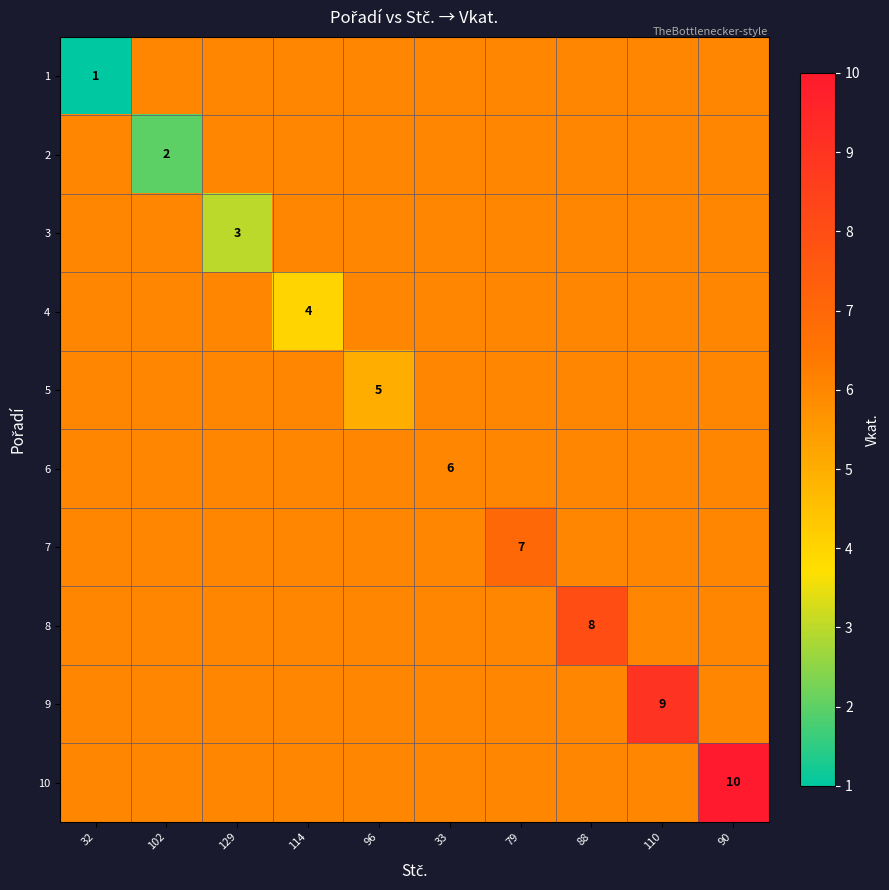

The value of 6 at 33 is 6. True or false?

True